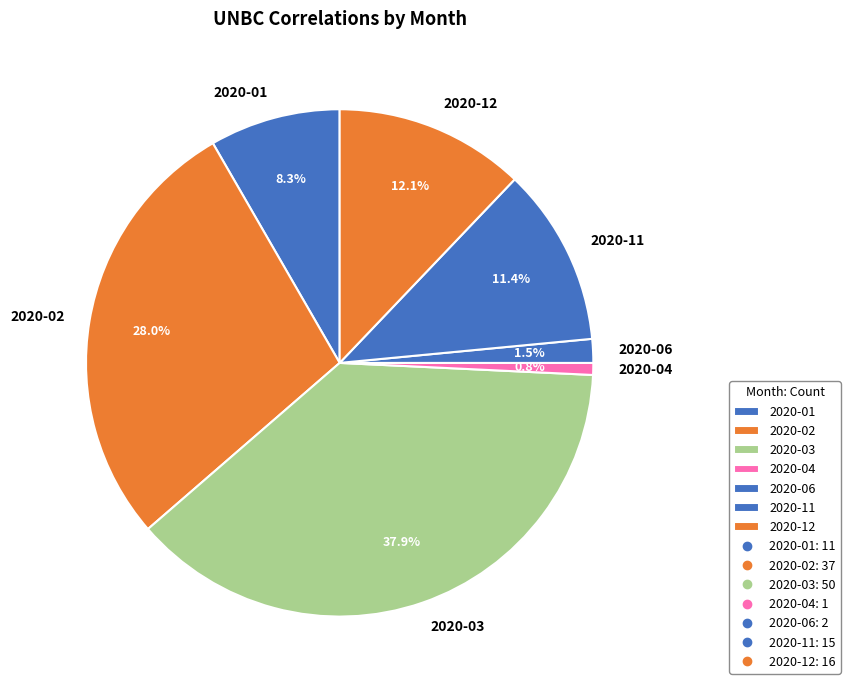

What percentage is the 2020-03 slice, to the nearest percent?

38%